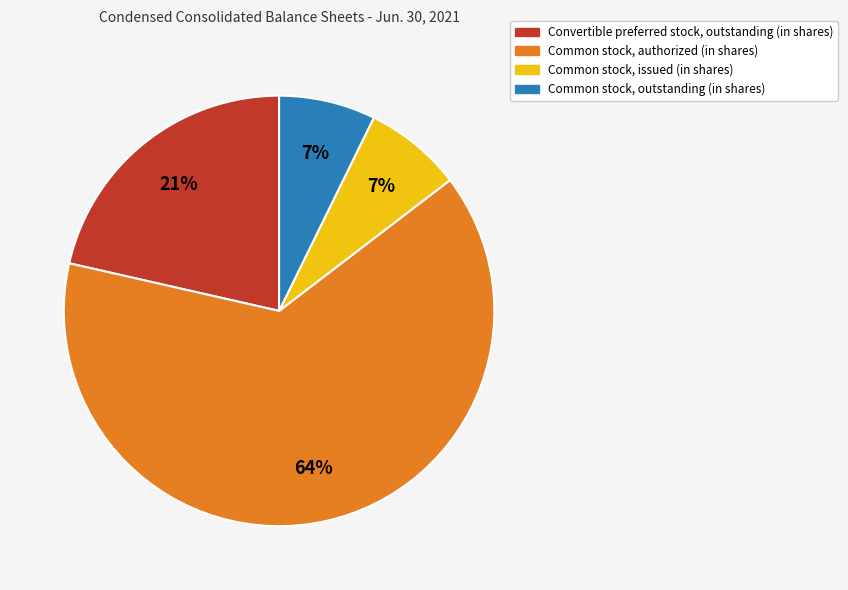

Which has a higher value, Common stock, issued (in shares) or Common stock, authorized (in shares)?

Common stock, authorized (in shares)